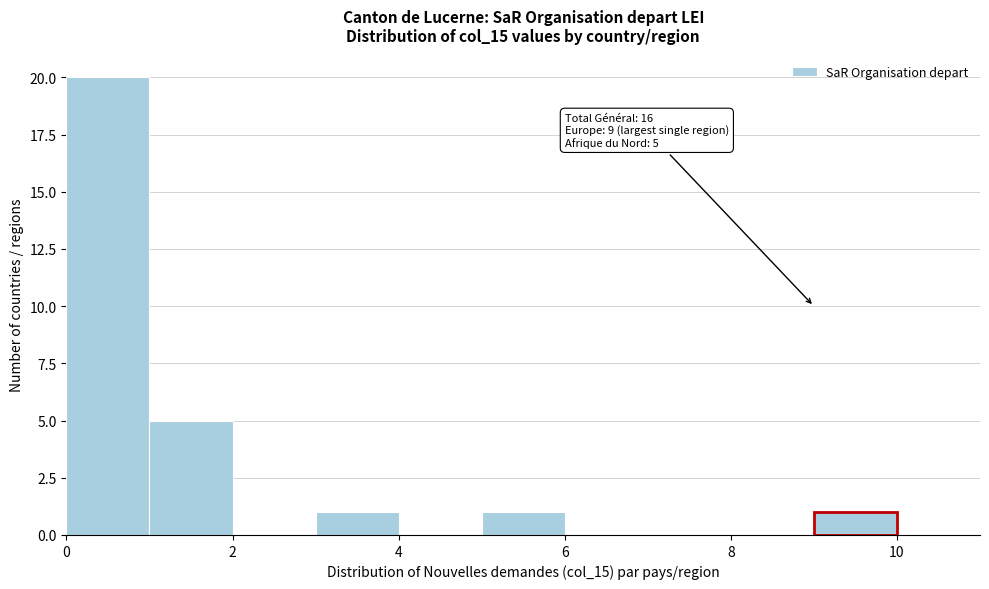

Over which range of the x-axis is the bar tallest?

0 to 1